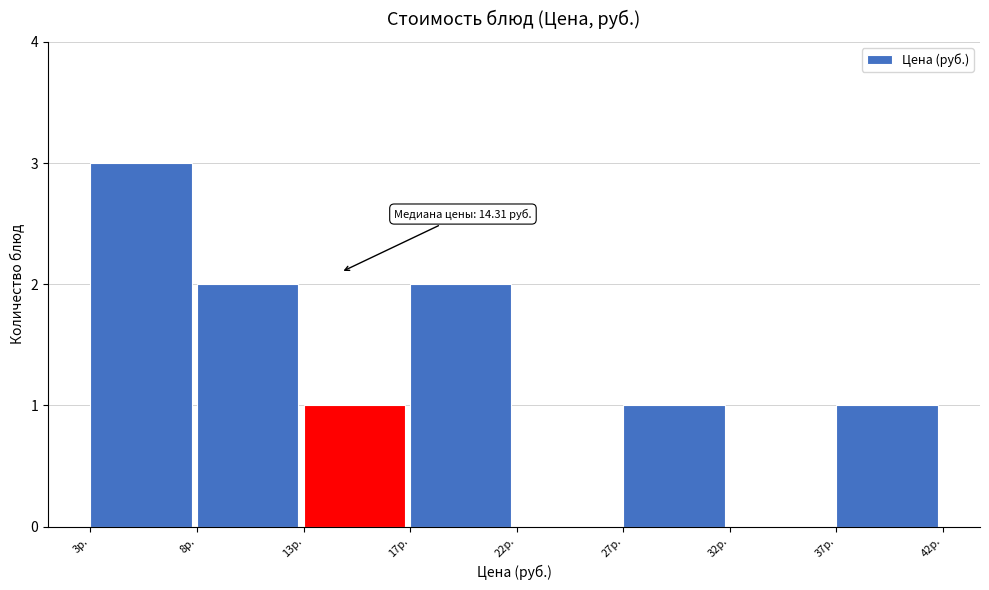

Reading left to right, list all the values displayed in this chart.

3р.=3	8р.=2	13р.=1	17р.=2	22р.=0	27р.=1	32р.=0	37р.=1